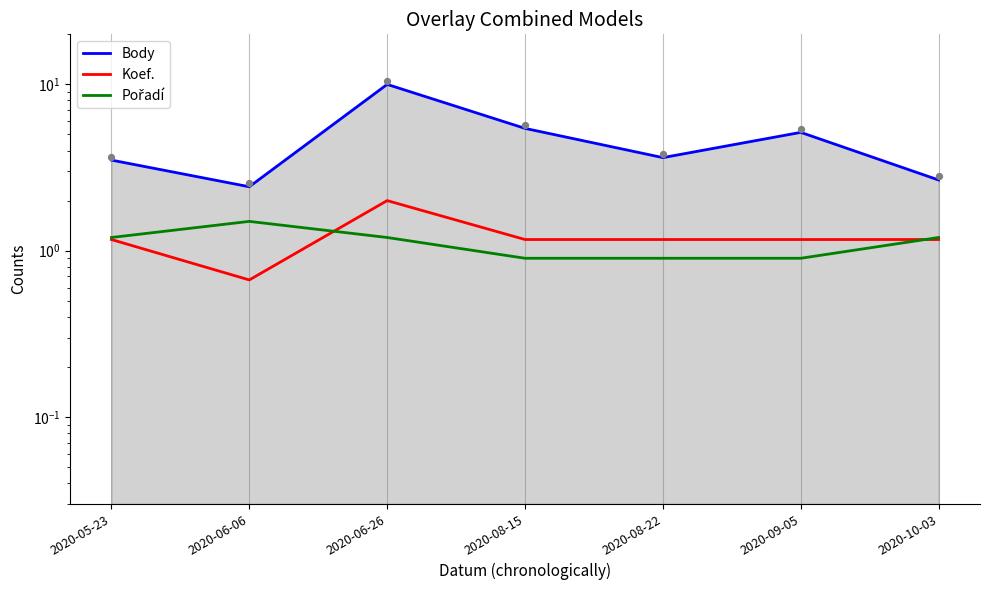

What are all the series names shown in the legend?

Body, Koef., Pořadí